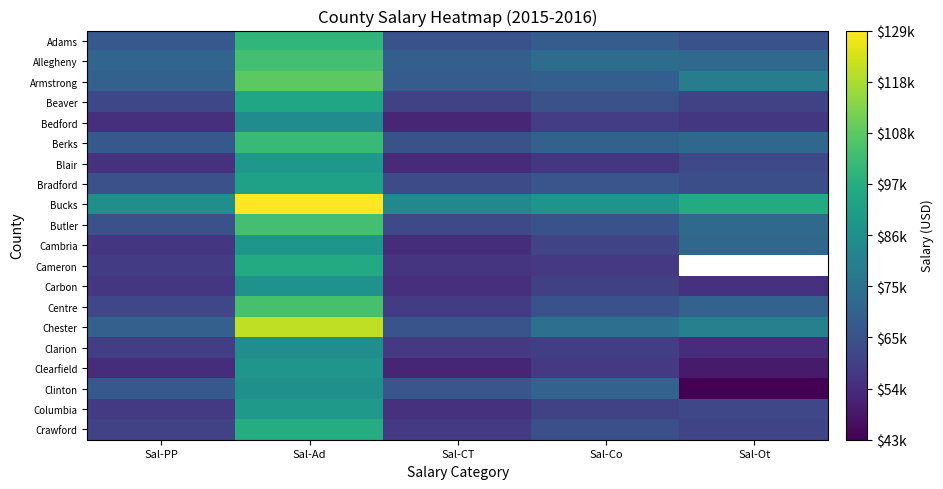

The value of Clinton at Sal-Ot is 43395.5. True or false?

True